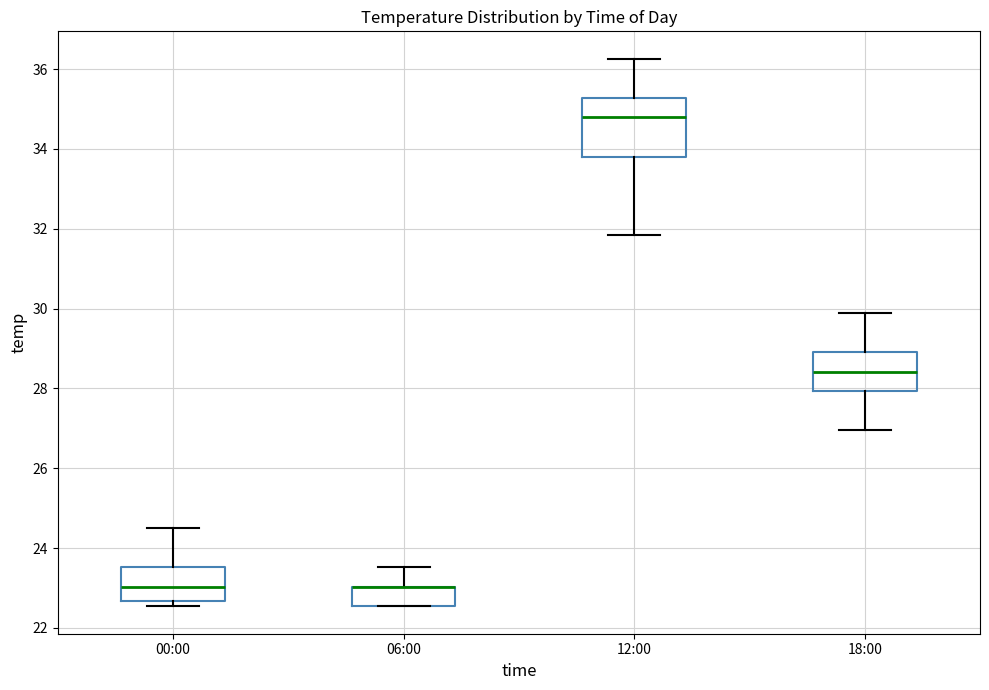

Where is the upper edge of the box for 06:00 on the y-axis? The values are not printed on the chart, so give them approximately, as read against the axis.

23.0